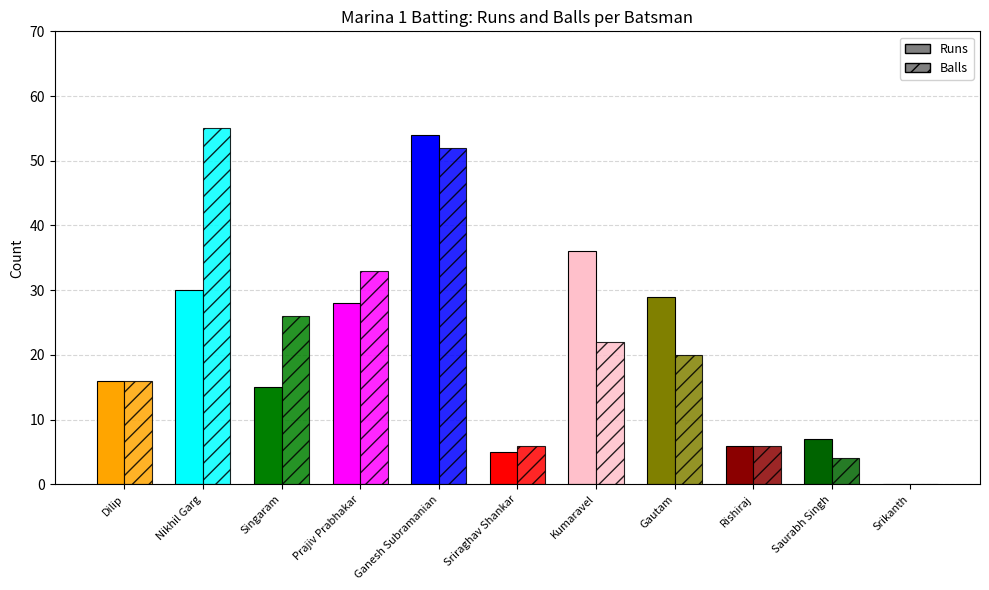

Is it true that Balls equals 1 at Saurabh Singh?

False